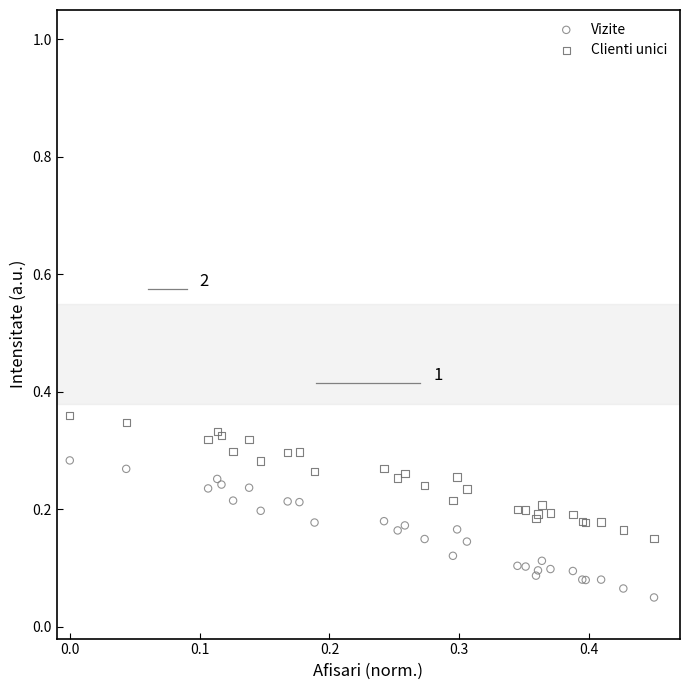

Which series has the widest spread of Y values?

Vizite